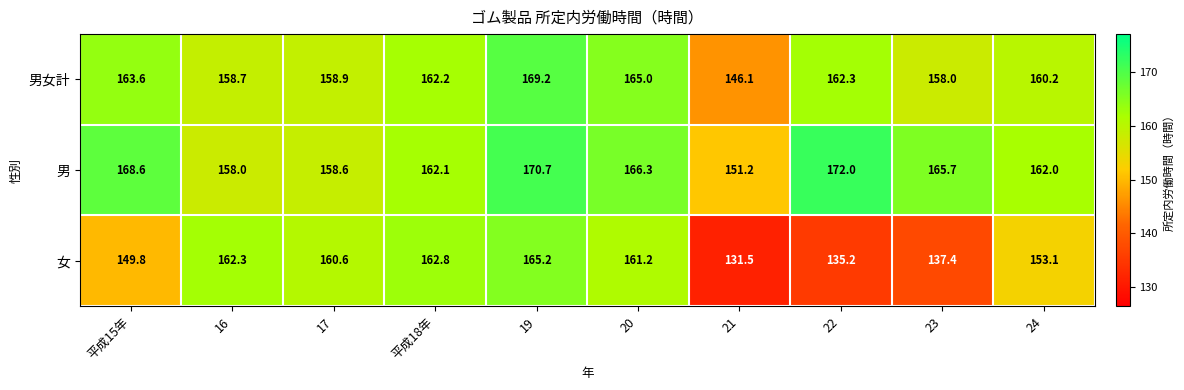

Which category has the highest value across all series?

22